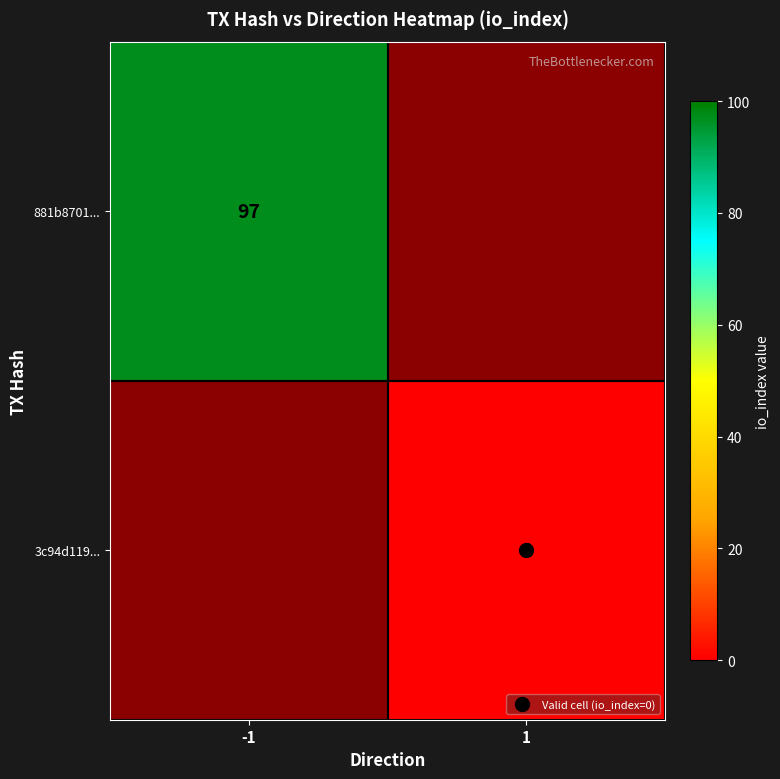

How many positive values does the 881b8701... series have?

1